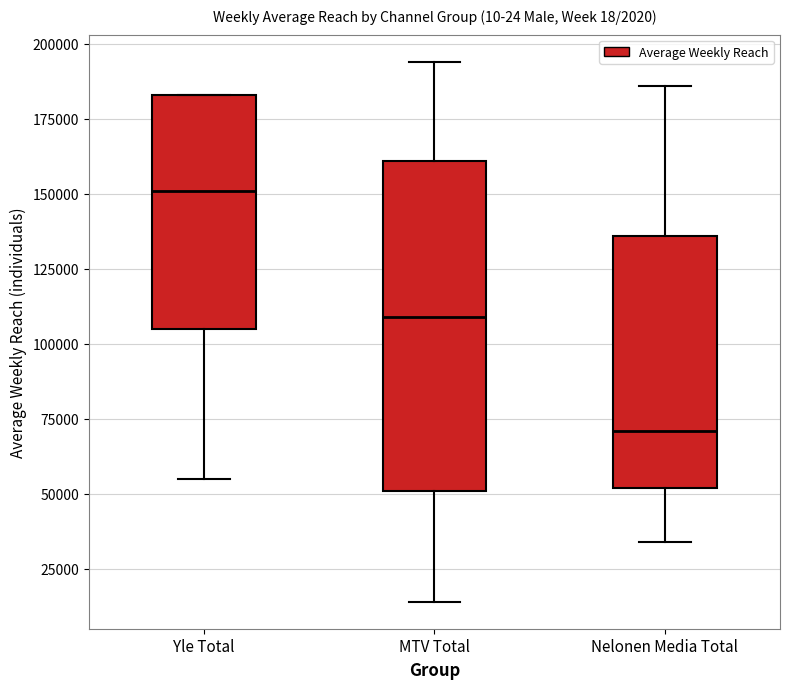

Reading left to right, read every box against the y-axis: the position of its median line, the range the box covers, and the ends of its whiskers. The values are not printed on the chart, so give them approximately, as read against the axis.

Yle Total: median 150000, box 105000 to 185000, whiskers 55000 to 185000
MTV Total: median 110000, box 50000 to 160000, whiskers 15000 to 195000
Nelonen Media Total: median 70000, box 50000 to 135000, whiskers 35000 to 185000